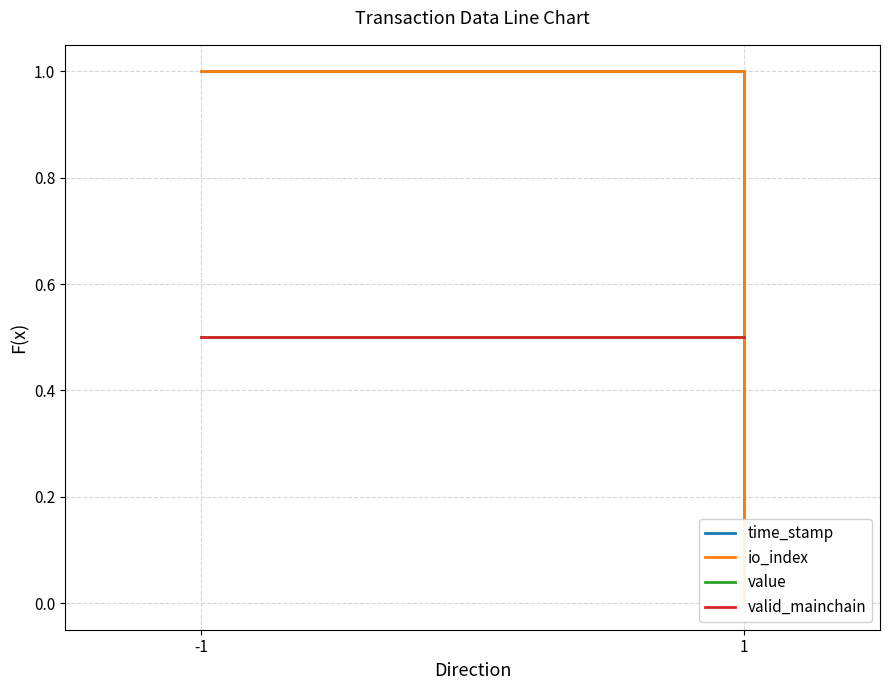

How many lines are shown in the chart?

4